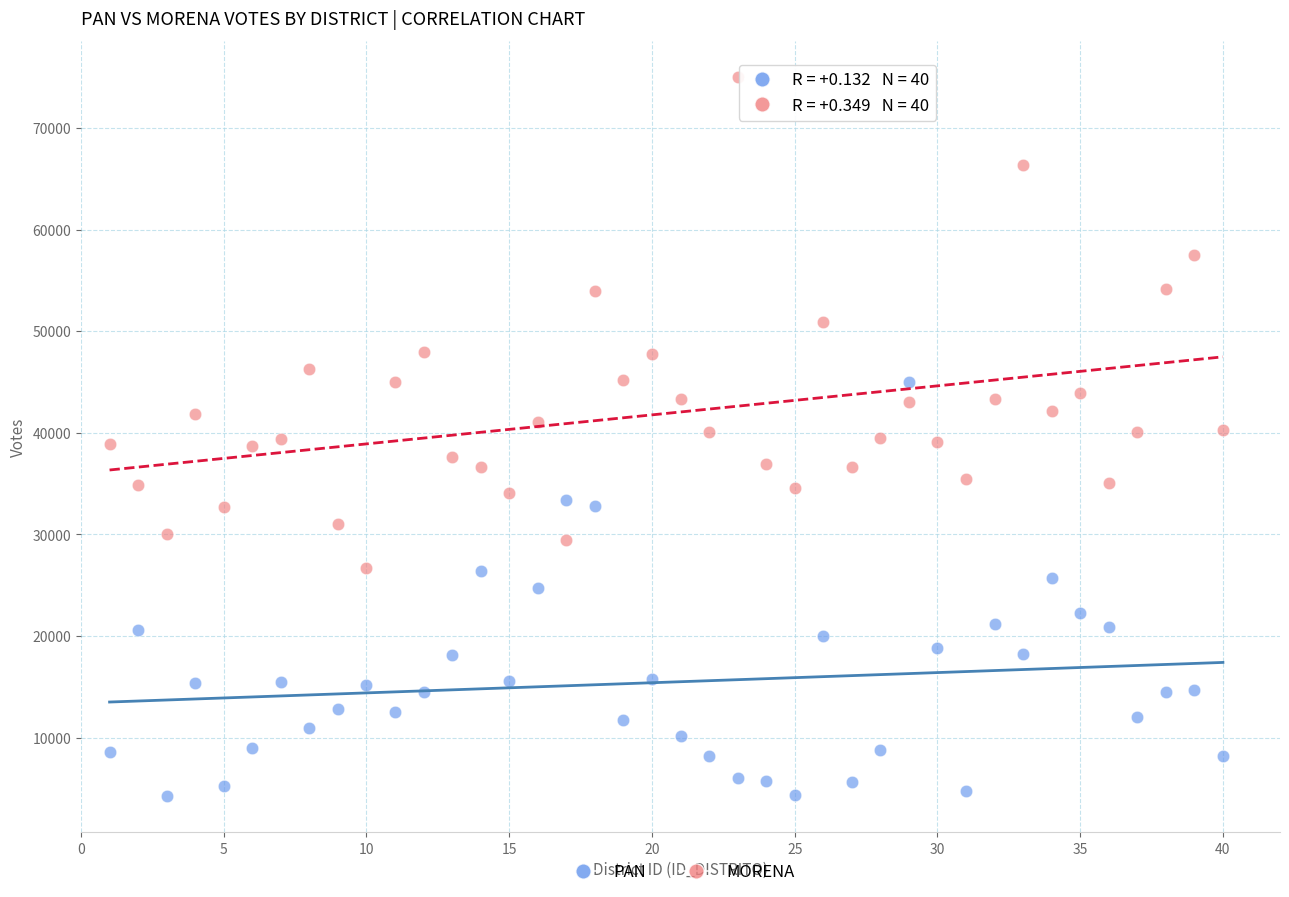

Which series contains the lowest Y value?

PAN